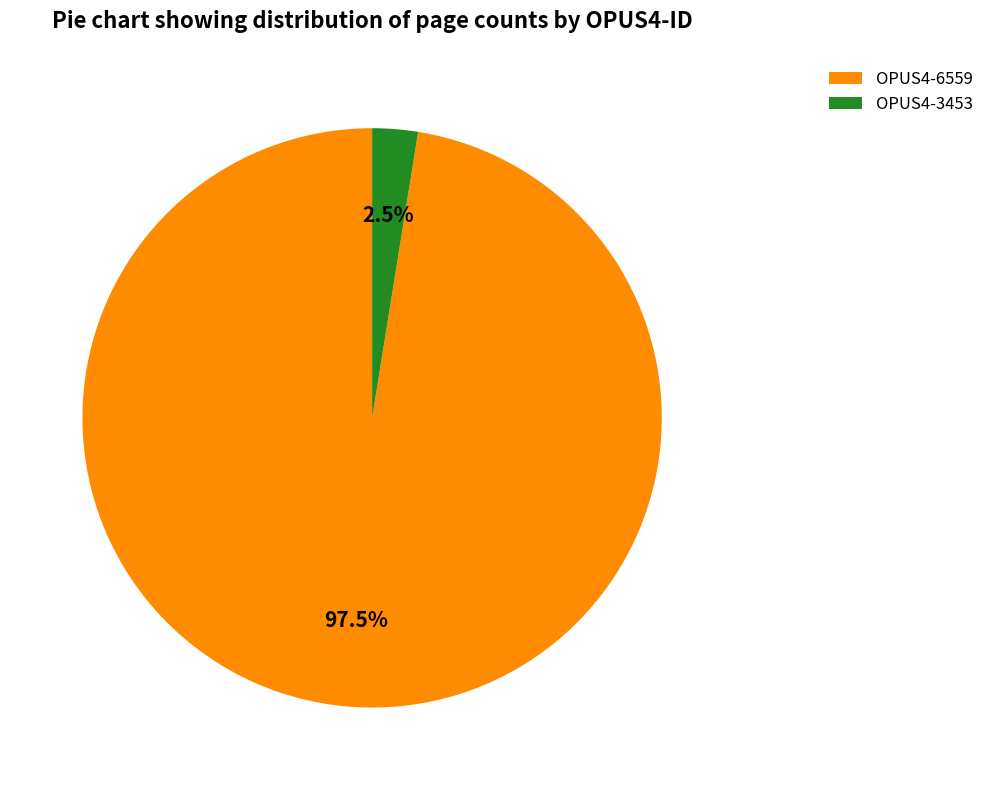

Rank the categories by value from highest to lowest.

OPUS4-6559, OPUS4-3453